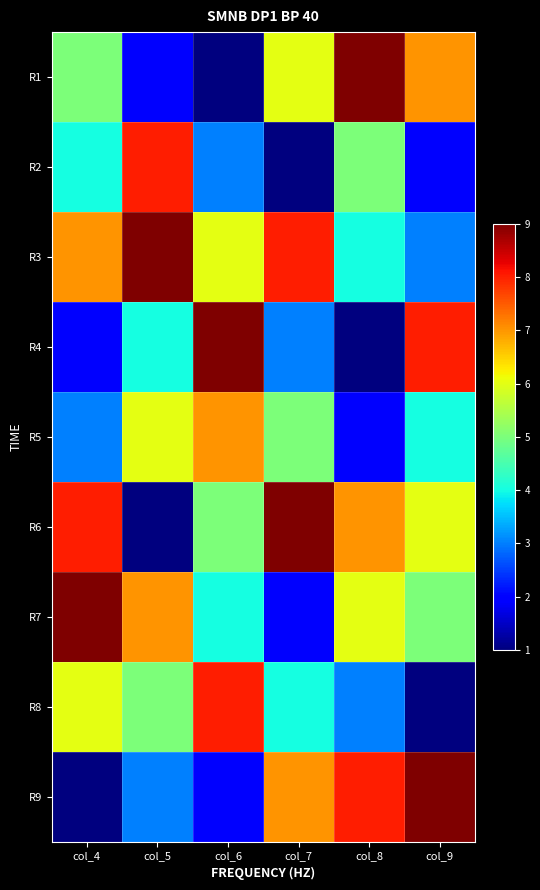

What is the minimum value shown in the chart?

1